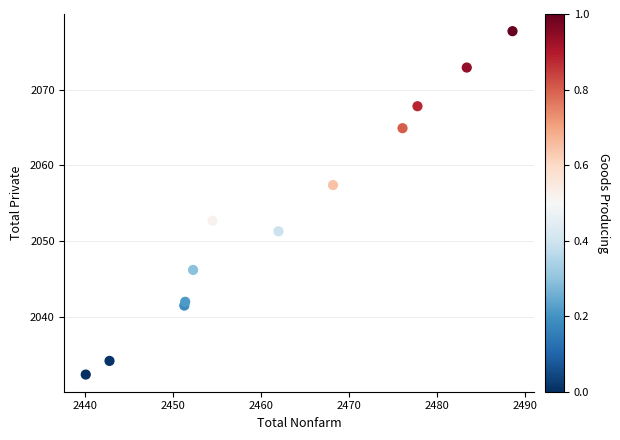

What is the range of X values (max minus min)?

48.5